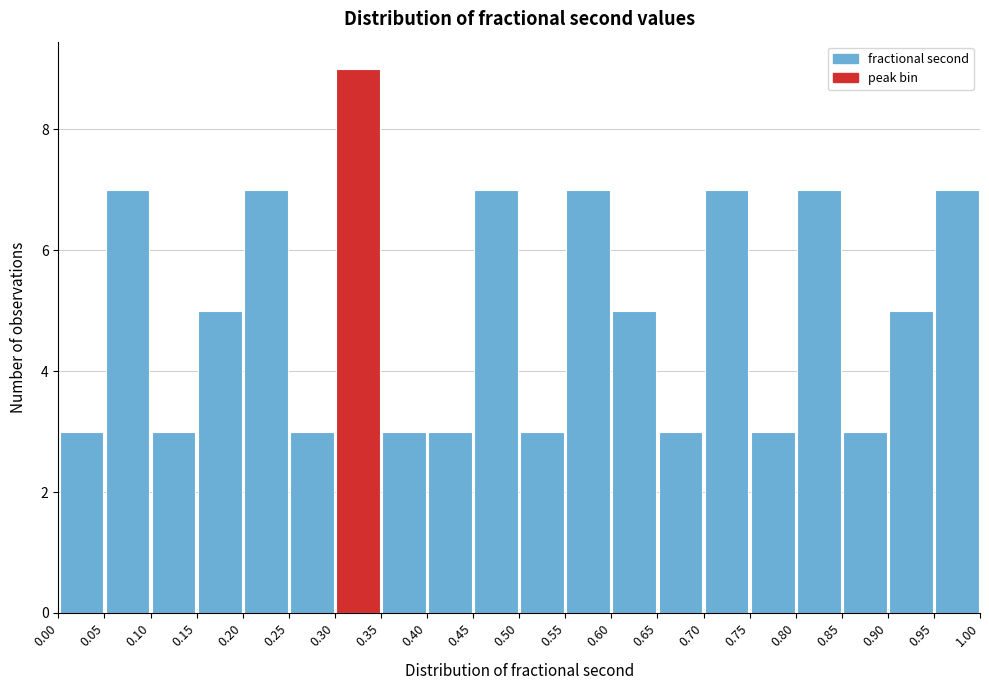

How tall is the bar that spans 0.20 to 0.25 on the x-axis? The values are not printed on the chart, so give them approximately, as read against the axis.

7